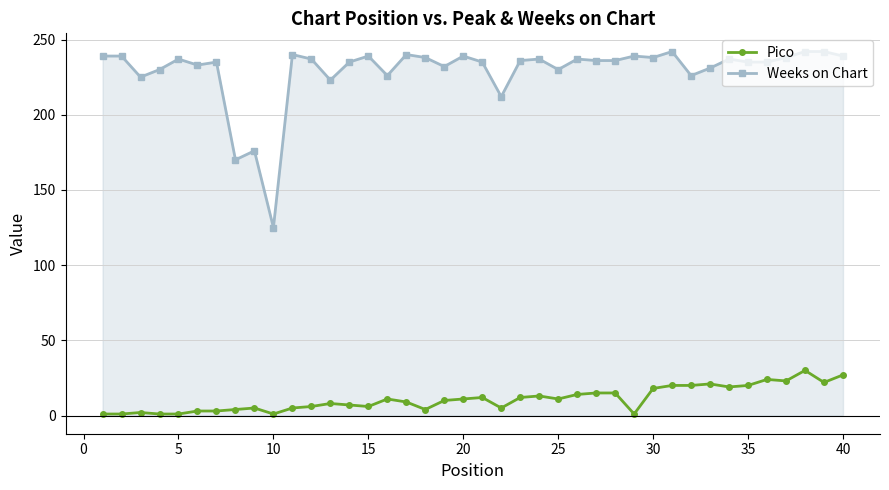

Which series has the largest total across all categories?

Weeks on Chart